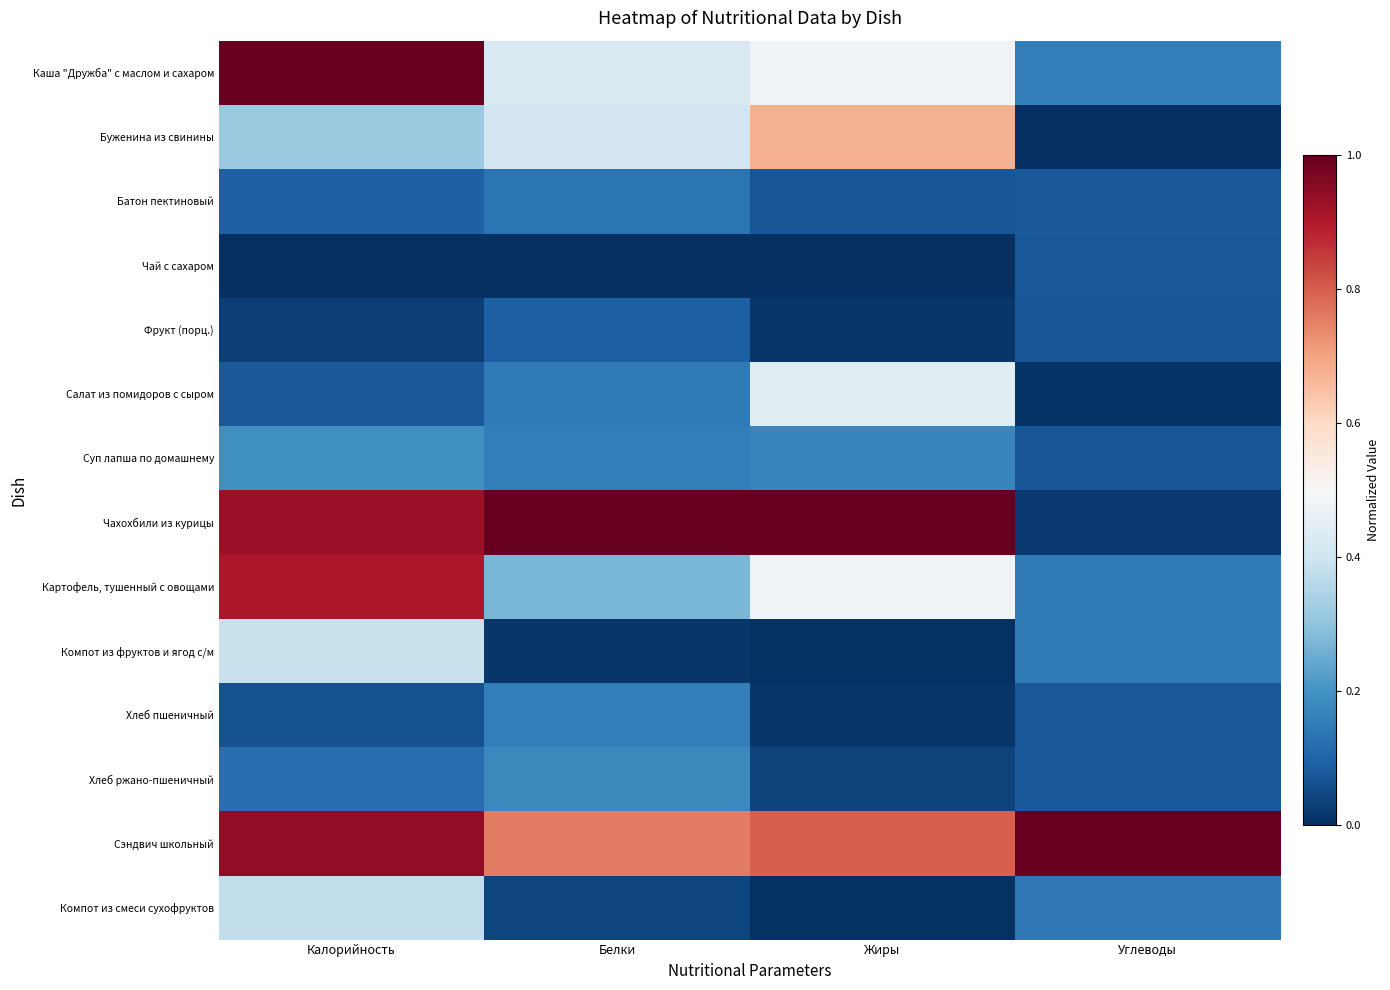

Reading left to right, list all the values displayed in this chart.

Каша "Дружба" с маслом и сахаром: Калорийность=1.0	Белки=0.4	Жиры=0.5	Углеводы=0.2
Буженина из свинины: Калорийность=0.3	Белки=0.4	Жиры=0.7	Углеводы=0.0
Батон пектиновый: Калорийность=0.1	Белки=0.1	Жиры=0.1	Углеводы=0.1
Чай с сахаром: Калорийность=0.0	Белки=0.0	Жиры=0.0	Углеводы=0.1
Фрукт (порц.): Калорийность=0.0	Белки=0.1	Жиры=0.0	Углеводы=0.1
Салат из помидоров с сыром: Калорийность=0.1	Белки=0.1	Жиры=0.4	Углеводы=0.0
Суп лапша по домашнему: Калорийность=0.2	Белки=0.2	Жиры=0.2	Углеводы=0.1
Чахохбили из курицы: Калорийность=0.9	Белки=1.0	Жиры=1.0	Углеводы=0.0
Картофель, тушенный с овощами: Калорийность=0.9	Белки=0.3	Жиры=0.5	Углеводы=0.1
Компот из фруктов и ягод с/м: Калорийность=0.4	Белки=0.0	Жиры=0.0	Углеводы=0.1
Хлеб пшеничный: Калорийность=0.1	Белки=0.2	Жиры=0.0	Углеводы=0.1
Хлеб ржано-пшеничный: Калорийность=0.1	Белки=0.2	Жиры=0.0	Углеводы=0.1
Сэндвич школьный: Калорийность=0.9	Белки=0.8	Жиры=0.8	Углеводы=1.0
Компот из смеси сухофруктов: Калорийность=0.4	Белки=0.0	Жиры=0.0	Углеводы=0.1